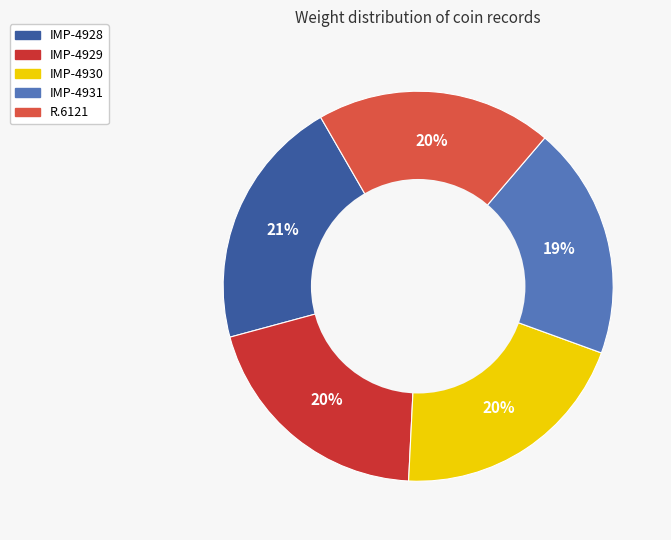

Combined, do R.6121 and IMP-4931 account for over 50%?

No